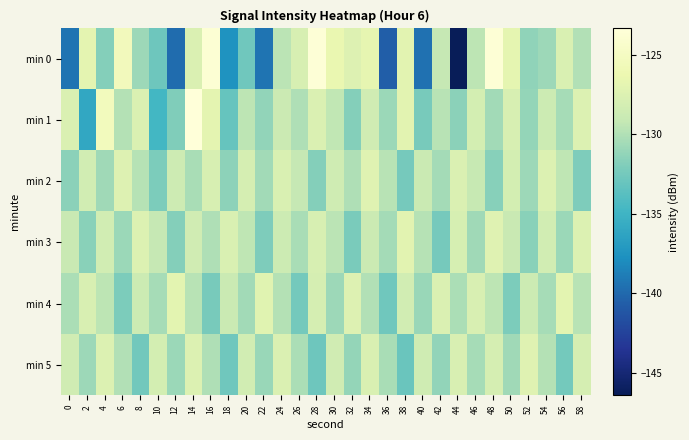

Which series changed the most between 26 and 40?

min 0